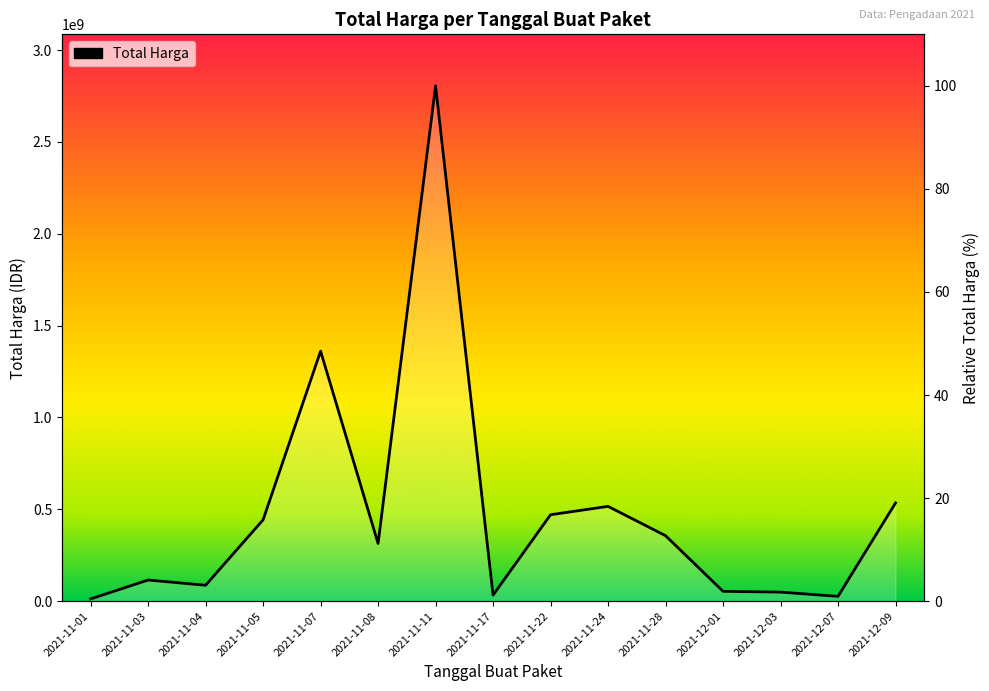

What is the value of the 1st point from the left?

0.4